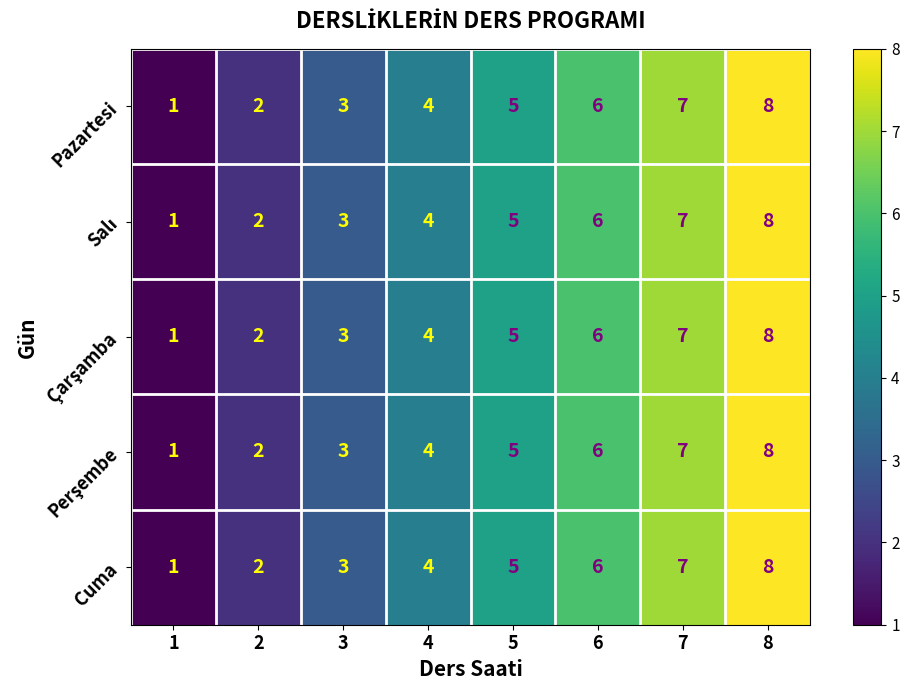

The value of Cuma at 8 is 13. True or false?

False